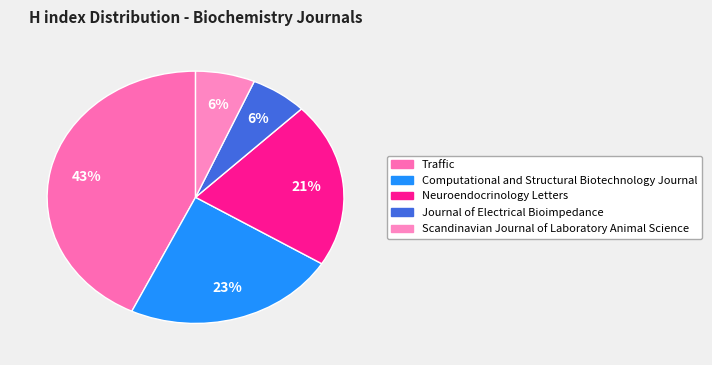

The Neuroendocrinology Letters slice represents 30% of the pie. True or false?

False